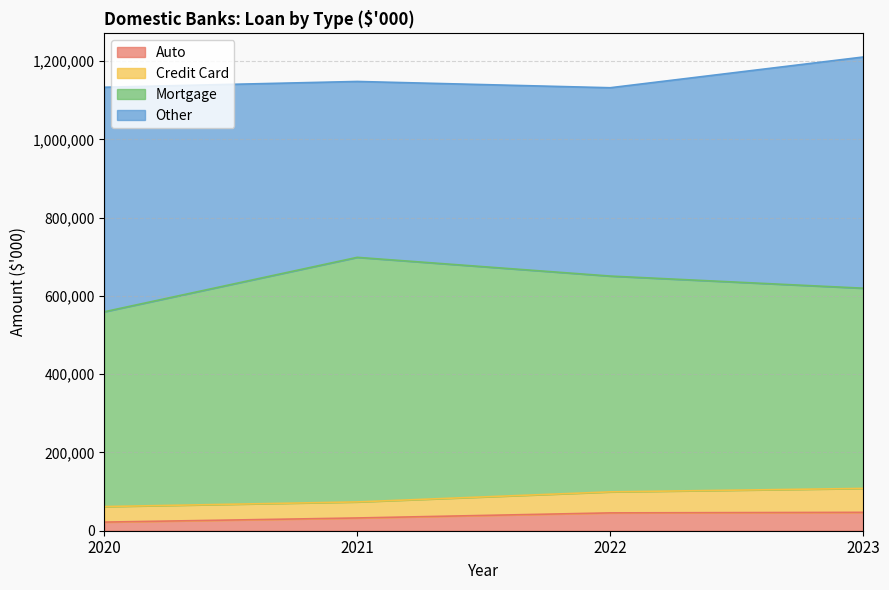

What is the average value of the Other series?

523901